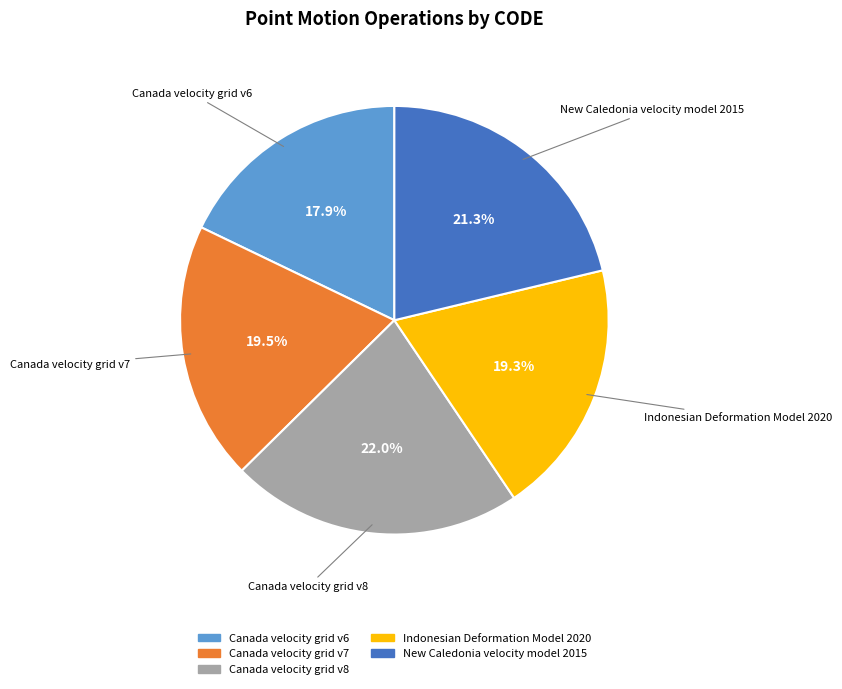

What is the total percentage of Indonesian Deformation Model 2020 and Canada velocity grid v6?

37.2%